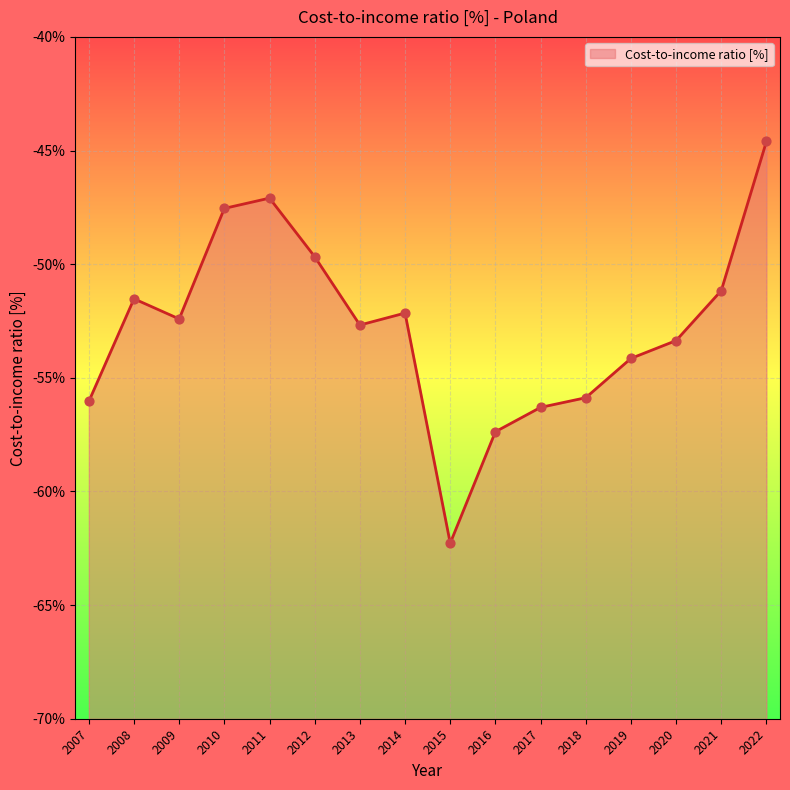

What is the change in value from 2013 to 2019?

-1.5